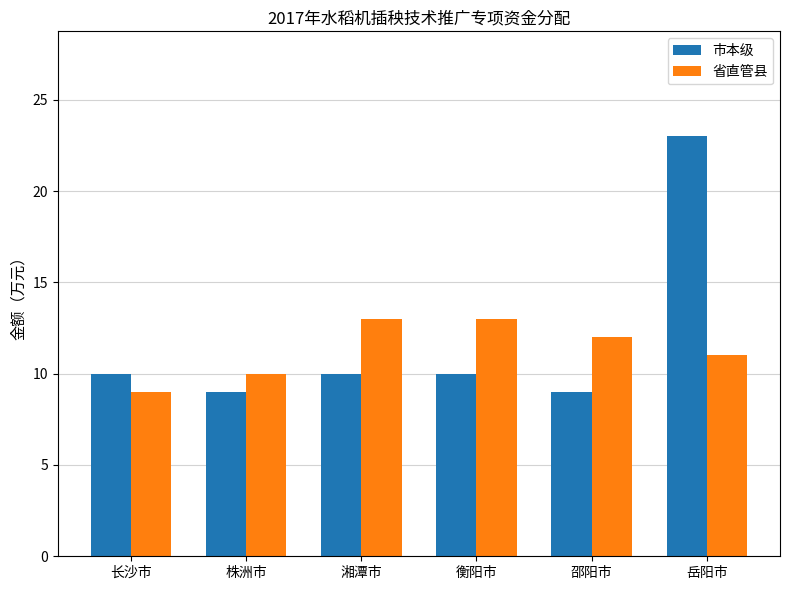

Count the number of categories in the chart.

6